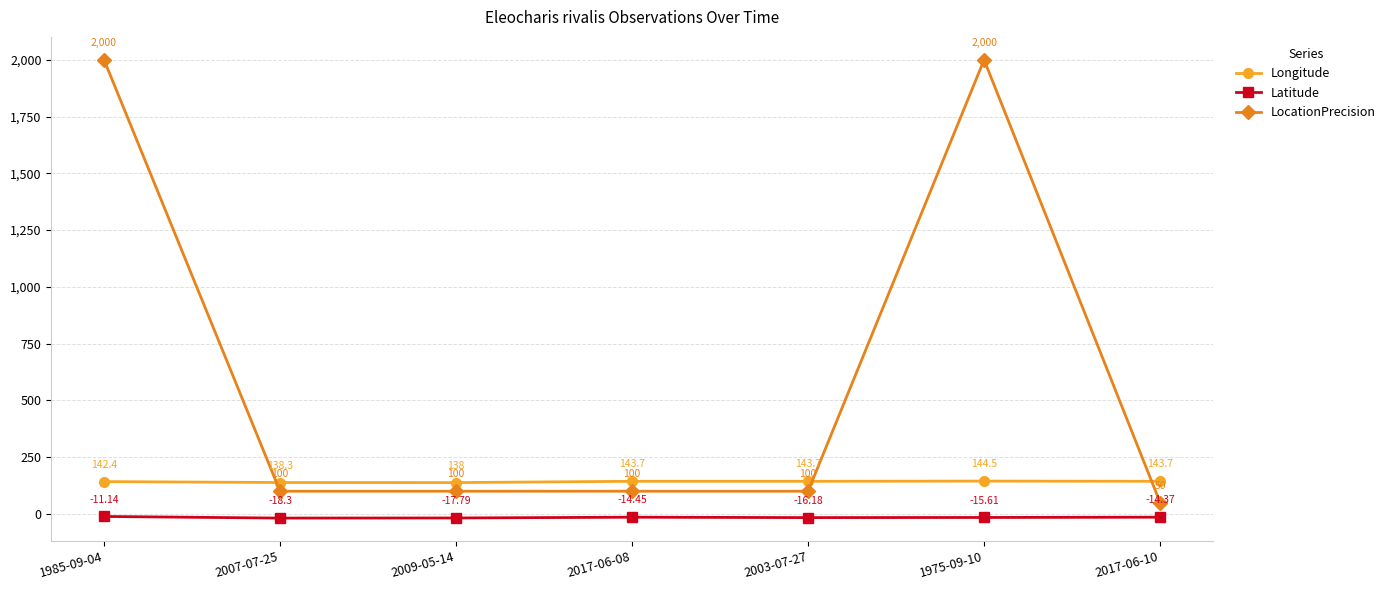

Which category has the lowest value in the Latitude series?

2007-07-25